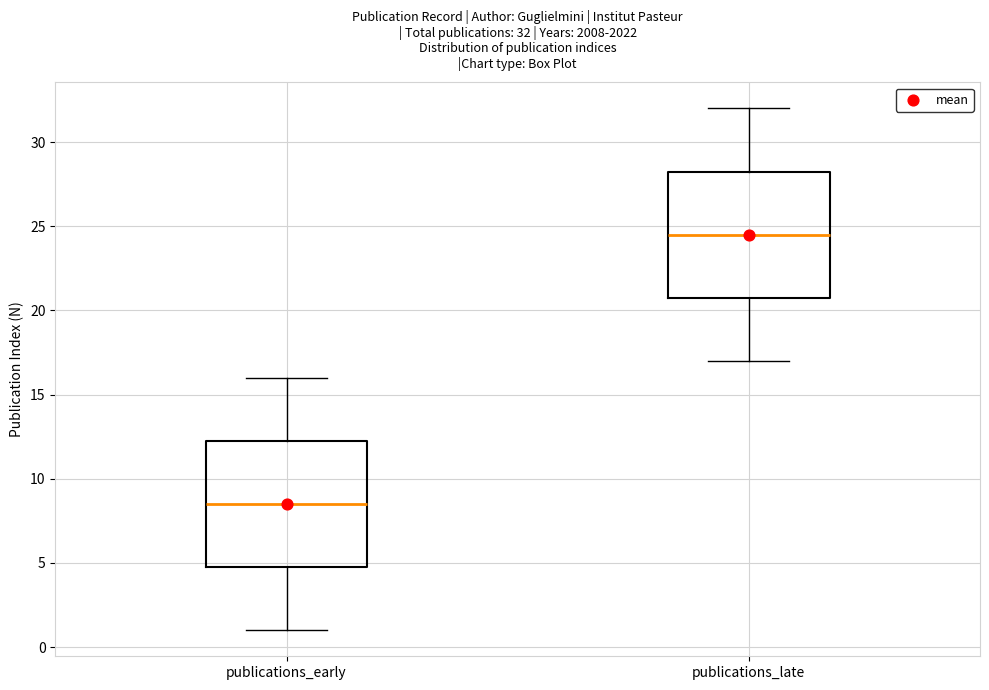

Which box's median line is the highest?

publications_late